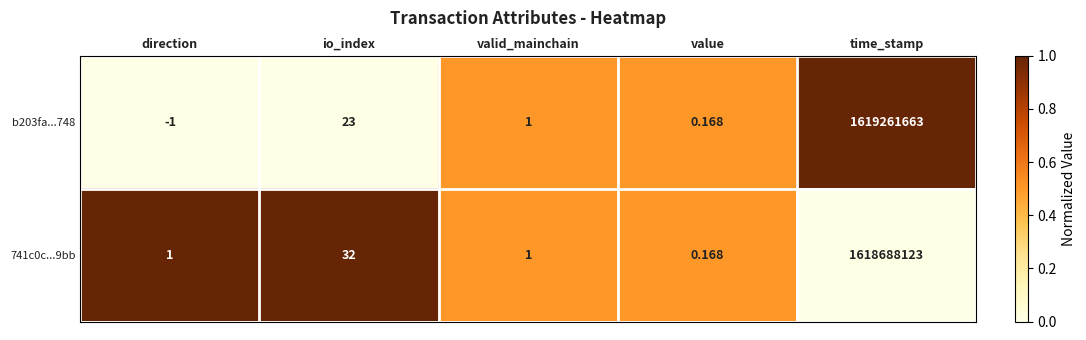

How many categories are shown in the chart?

5